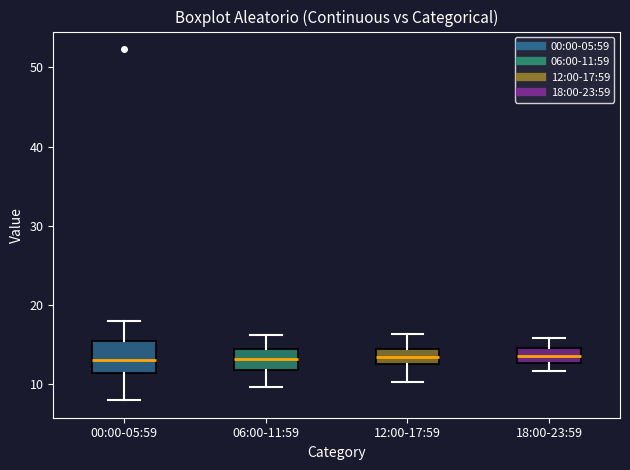

Which box is the tallest, from its lower edge to its upper edge?

00:00-05:59